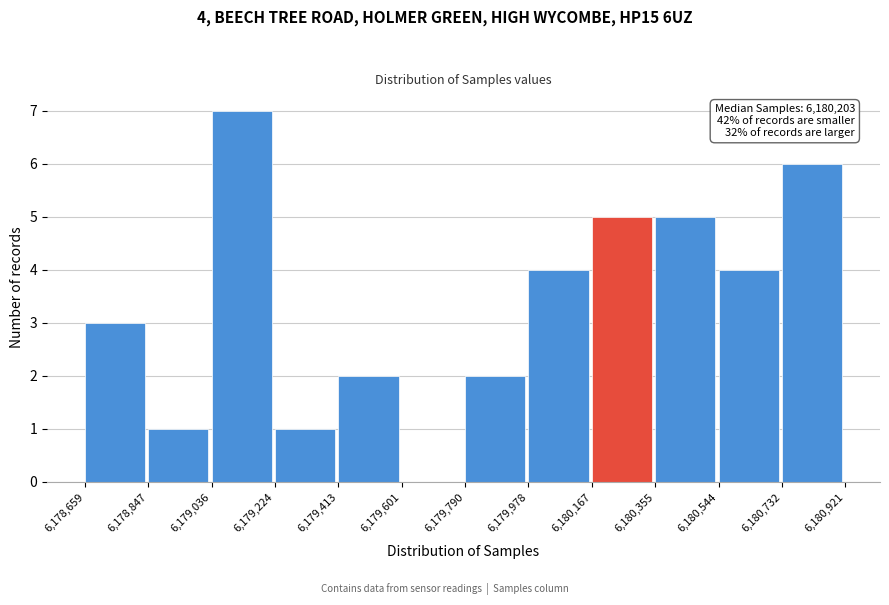

Over which range of the x-axis is the bar tallest?

6,179,036 to 6,179,224